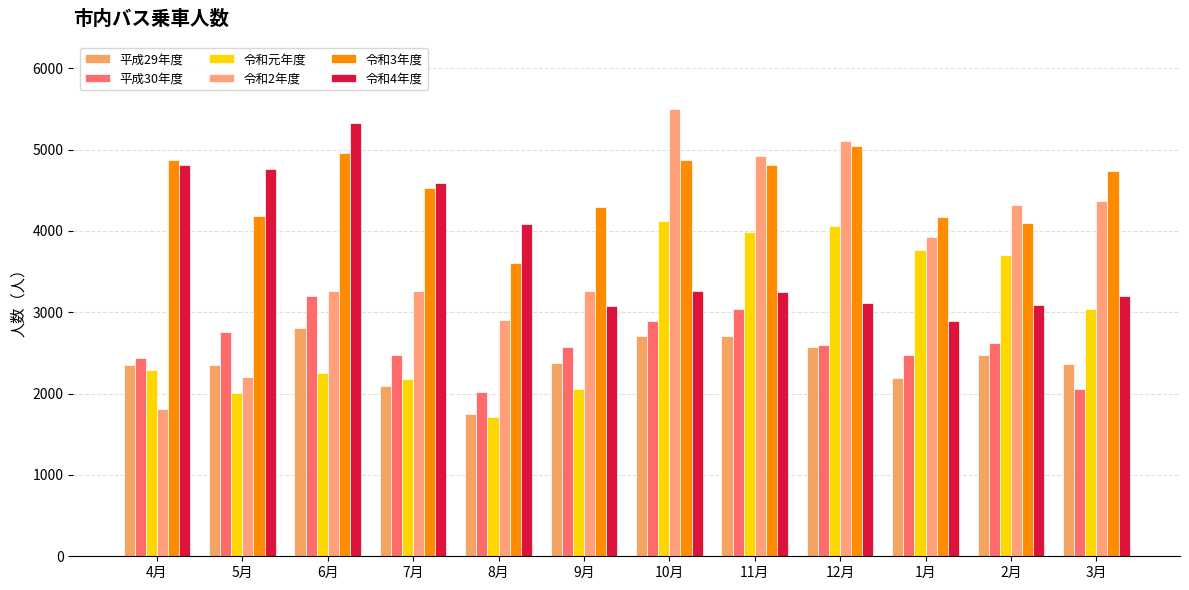

What is the difference between the highest and lowest values at 10月?

2795